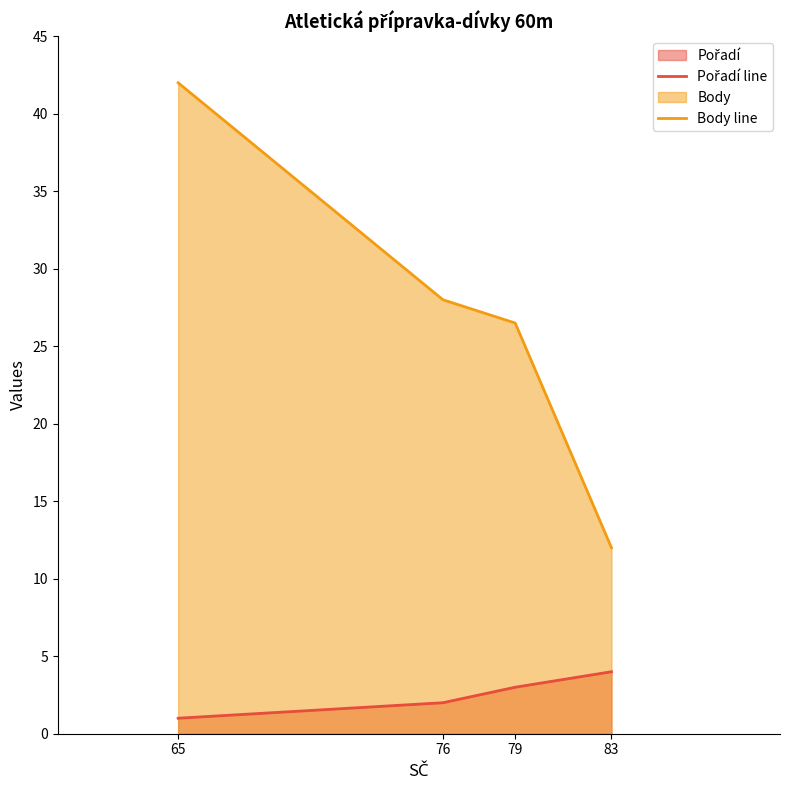

What is the spread (max minus min) of values at 79?

23.5